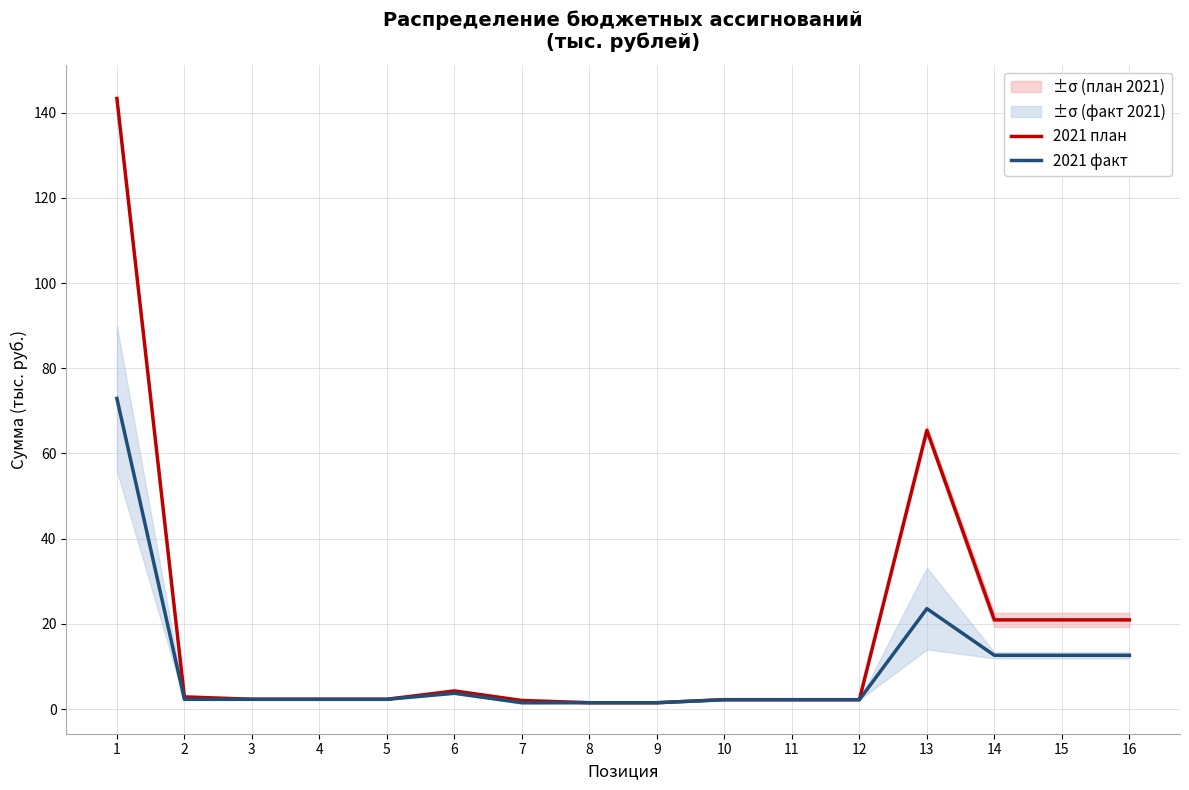

Does the chart display data point markers on the line(s)?

No